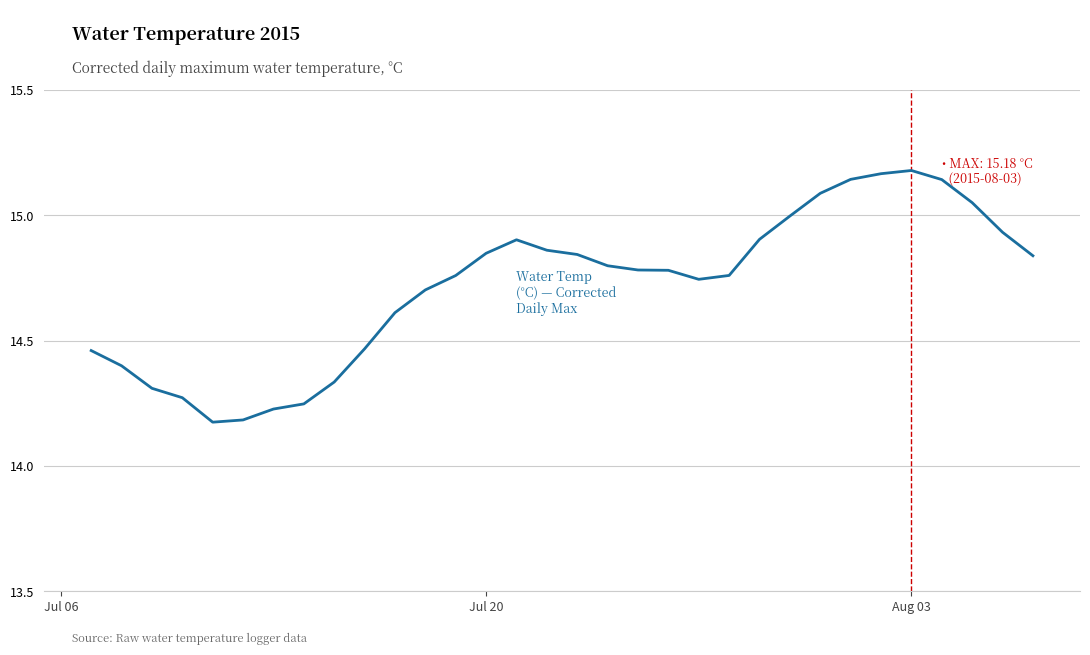

What is the difference between the maximum and minimum values?

1.0